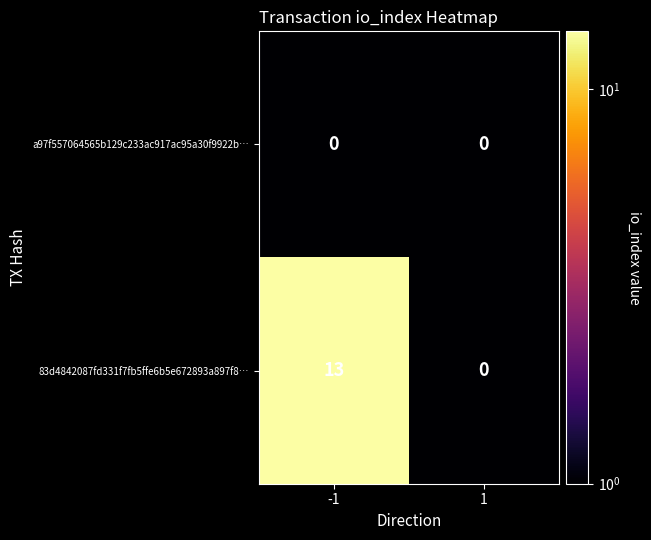

The 83d4842087fd331f7fb5ffe6b5e672893a897f8… series shows 0 at 1. True or false?

True